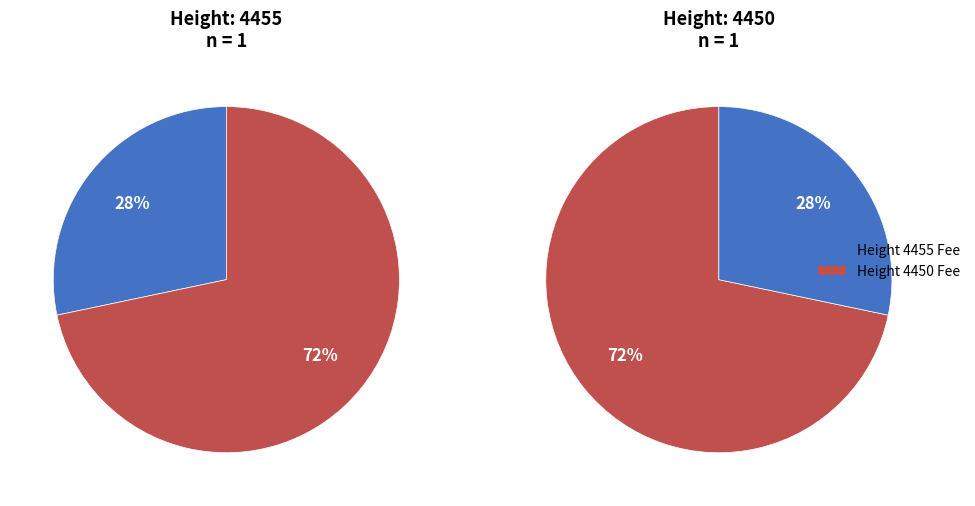

Is the sum of 4455 and 4450 greater than half?

Yes